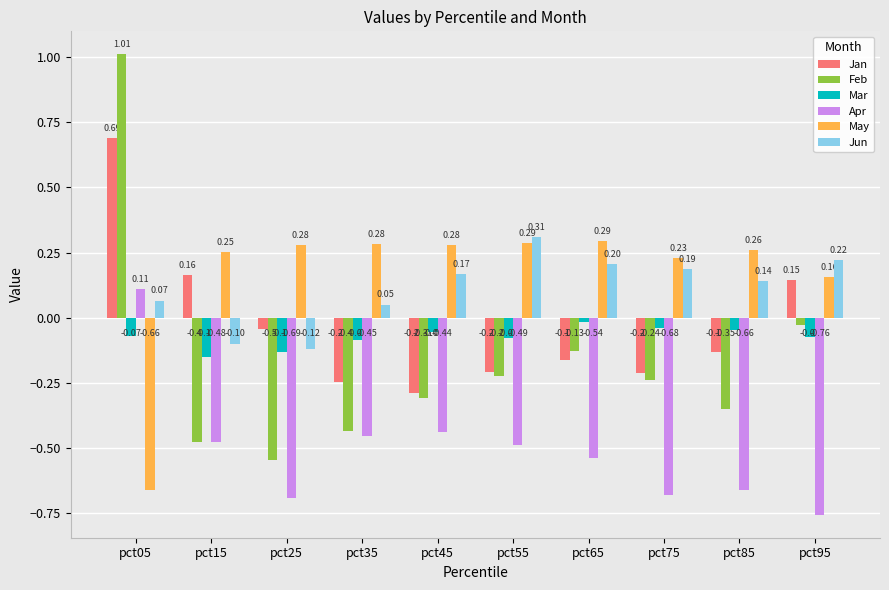

What is the difference between the maximum and second lowest values in the Jan series?

0.9